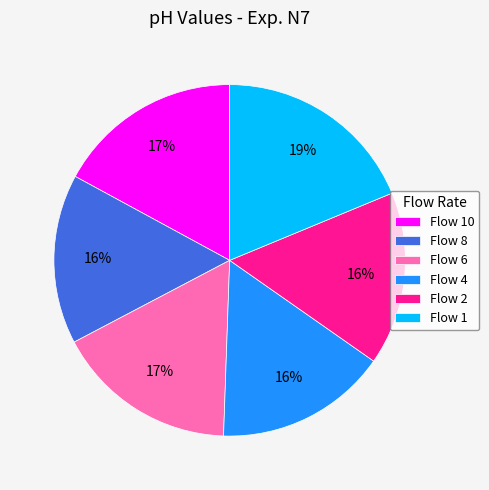

To the nearest percent, what is the difference between the Flow 8 and Flow 6 slice percentages?

1%